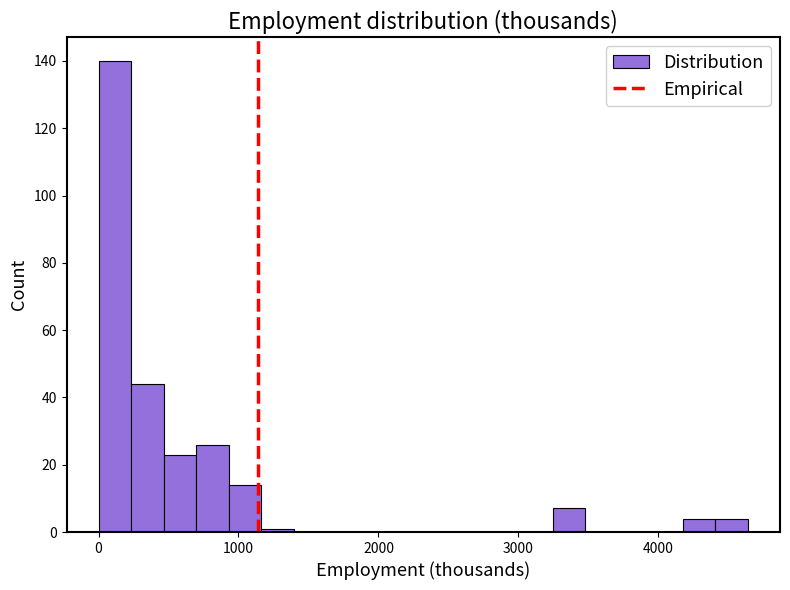

Read against the x-axis, roughly where is the centre of the tallest bar?

100